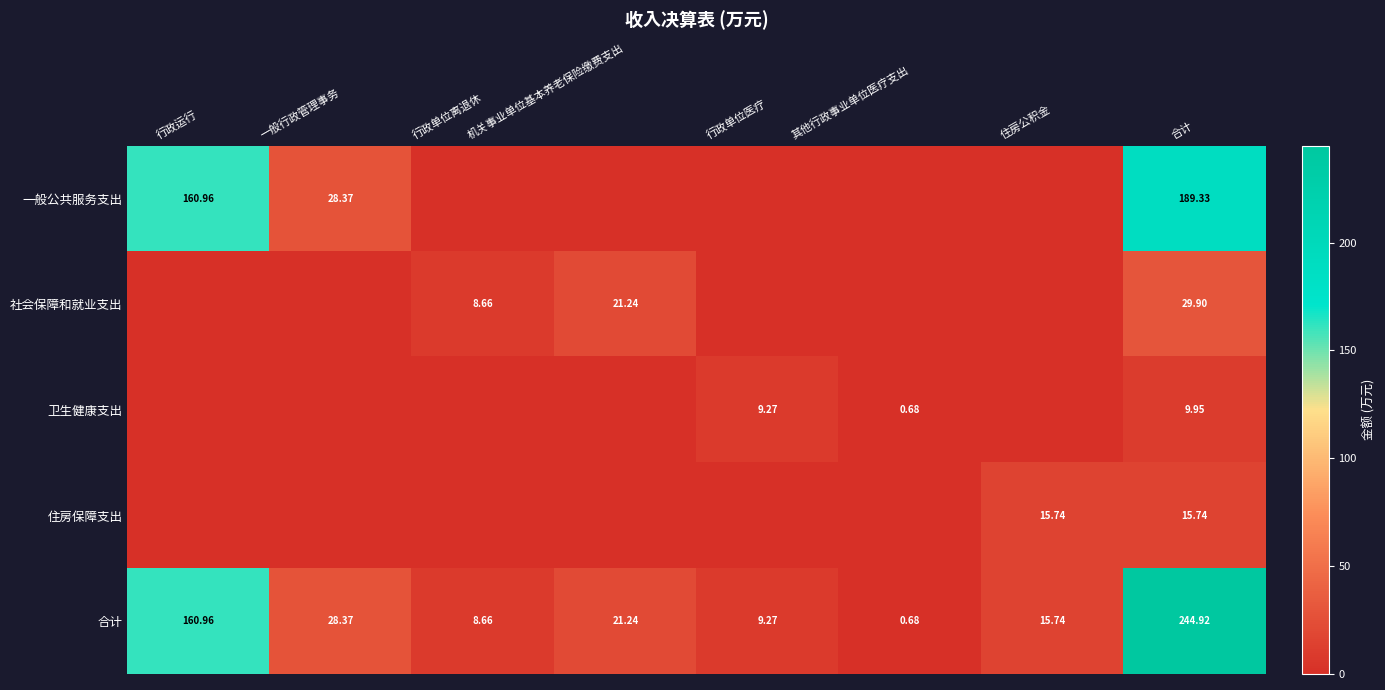

How many data points does each series have?

8